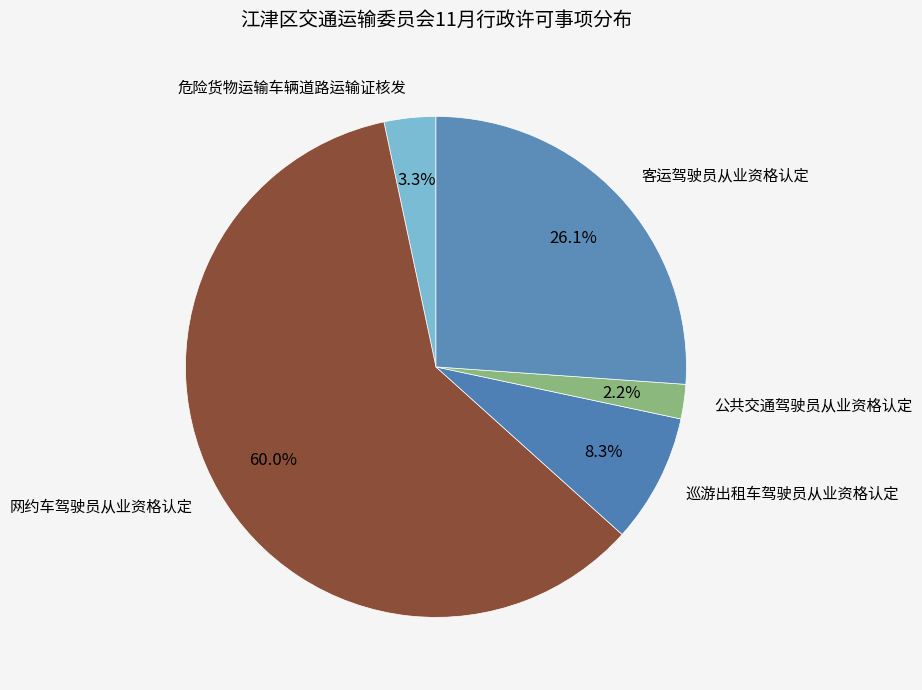

What is the smallest slice in the pie chart?

公共交通驾驶员从业资格认定